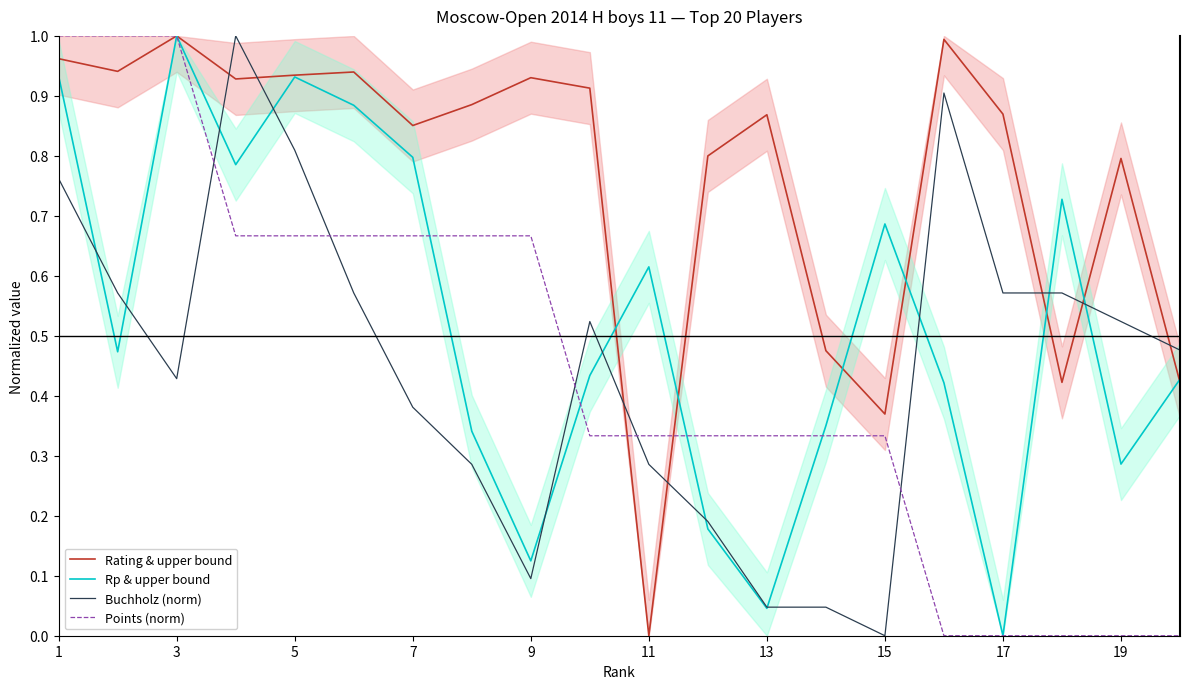

How many interior local peaks does the Rp & upper bound series have?

5